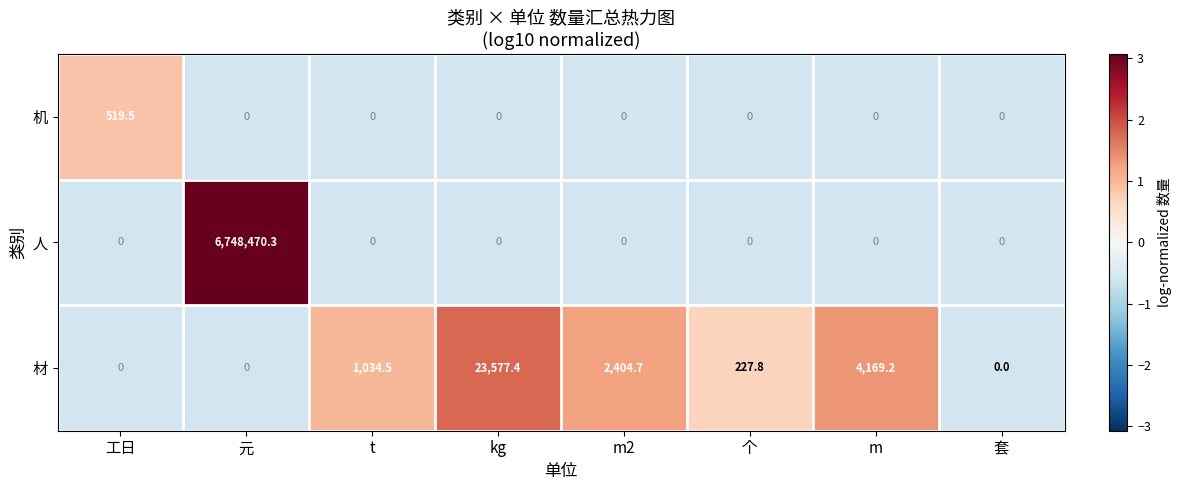

What is the highest value of the 机 series?

519.5